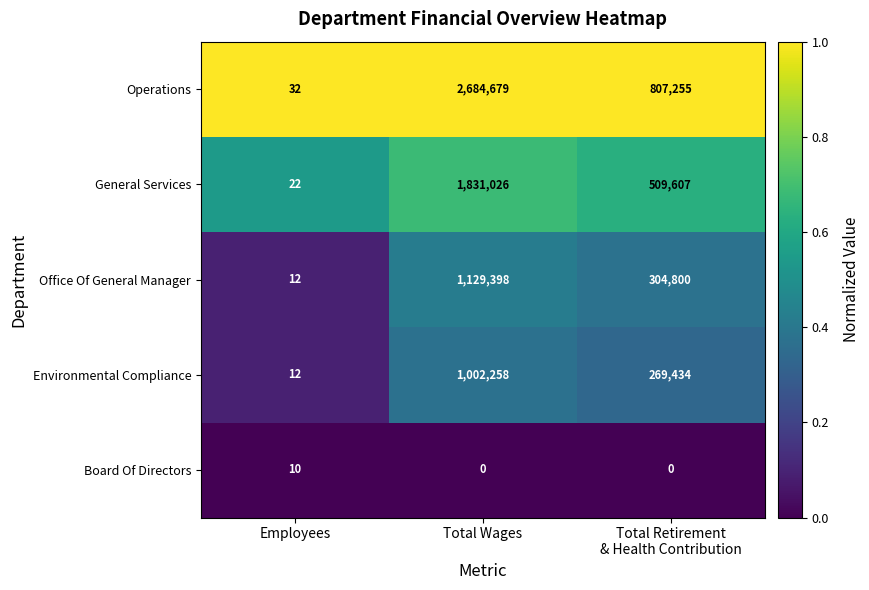

List the series in order of their peak value, lowest first.

Board Of Directors, Environmental Compliance, Office Of General Manager, General Services, Operations